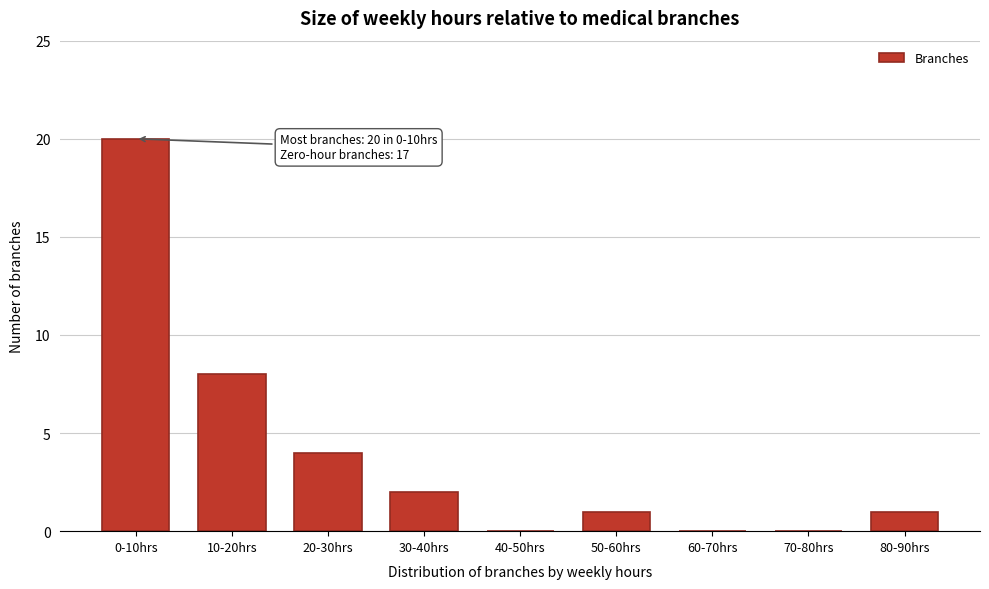

Reading left to right, list all the values displayed in this chart.

0-10hrs=20	10-20hrs=8	20-30hrs=4	30-40hrs=2	40-50hrs=0	50-60hrs=1	60-70hrs=0	70-80hrs=0	80-90hrs=1